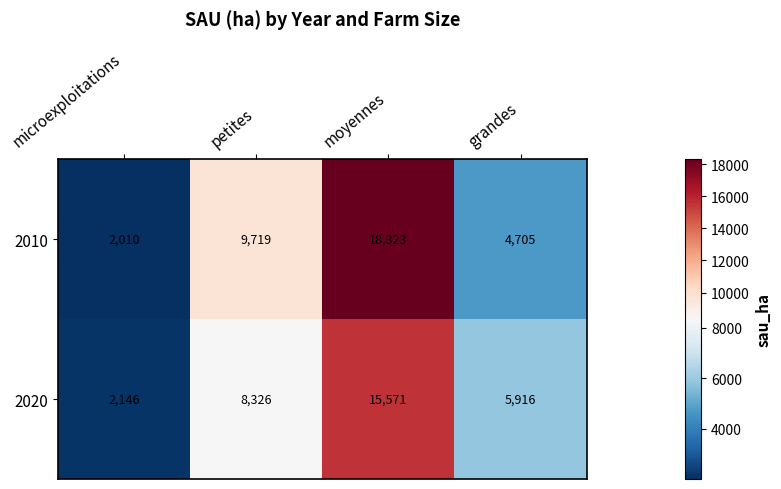

Read the 2020 value at grandes.

5916